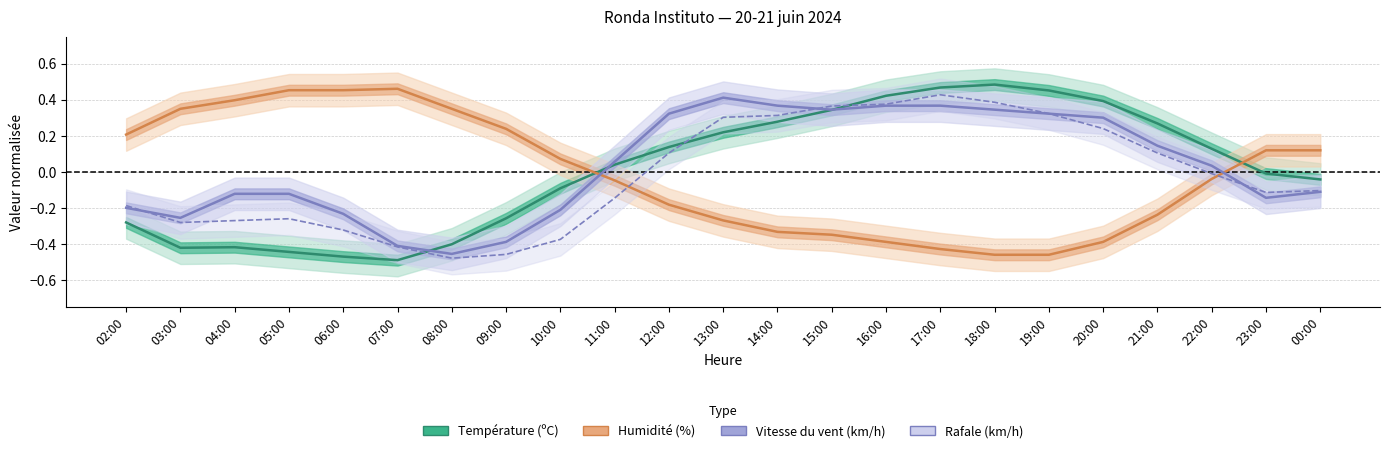

What is the difference between the maximum and minimum values in the Humidité (%) series?

0.9